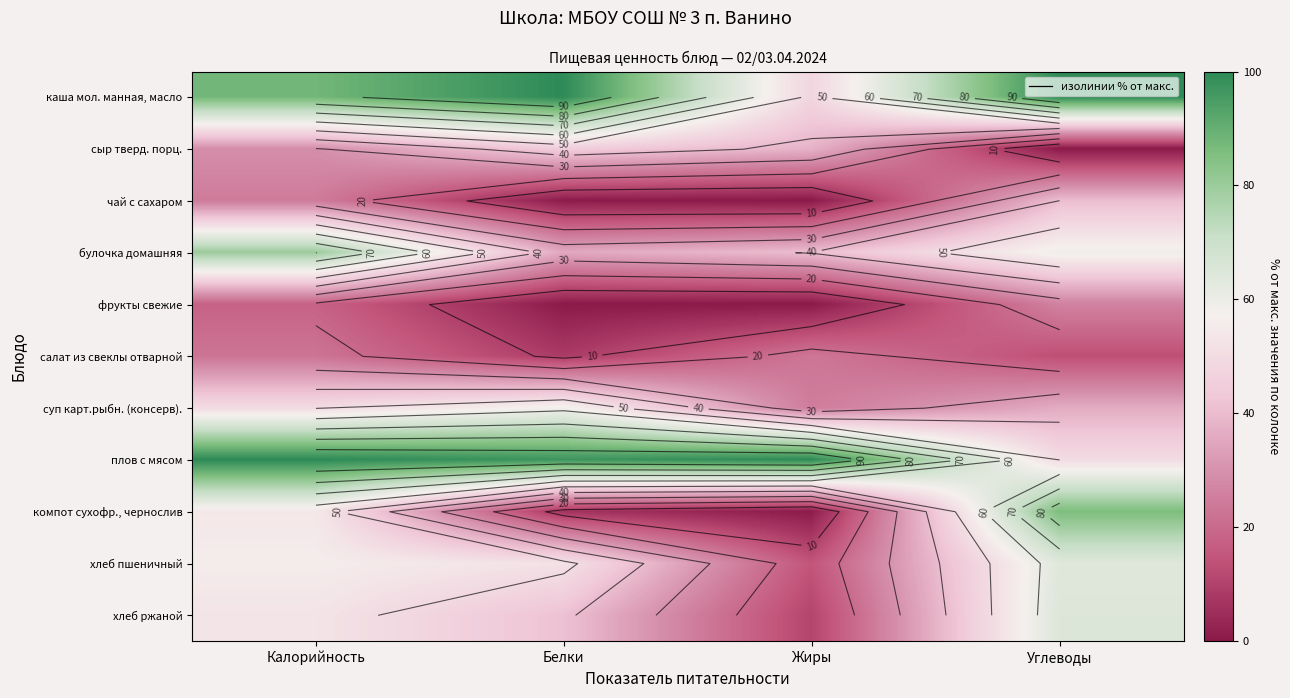

At which label does компот сухофр., чернослив first exceed 54?

Калорийность